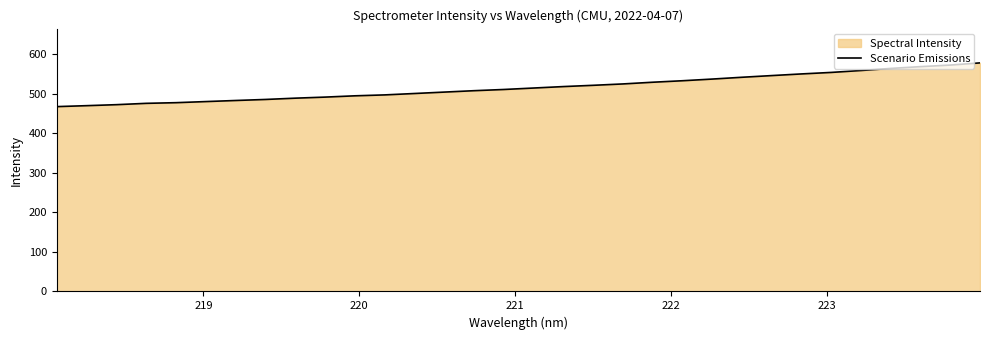

What is the difference between the maximum and minimum values?

110.5